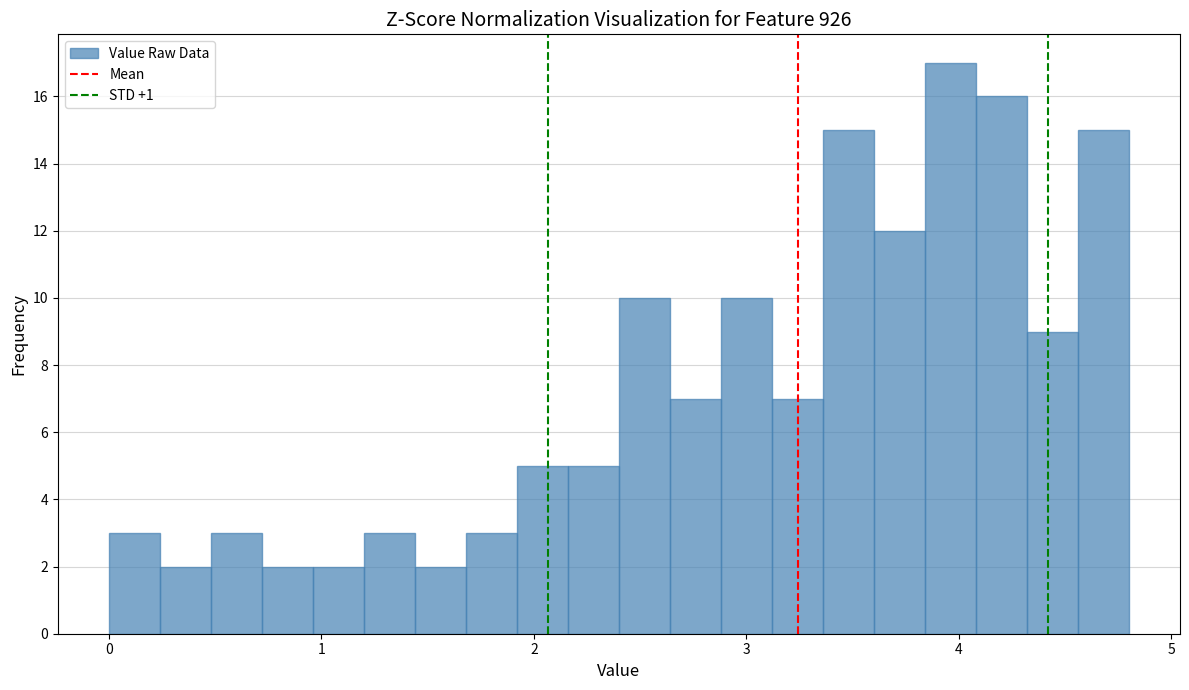

Read against the x-axis, roughly where is the centre of the tallest bar?

4.0